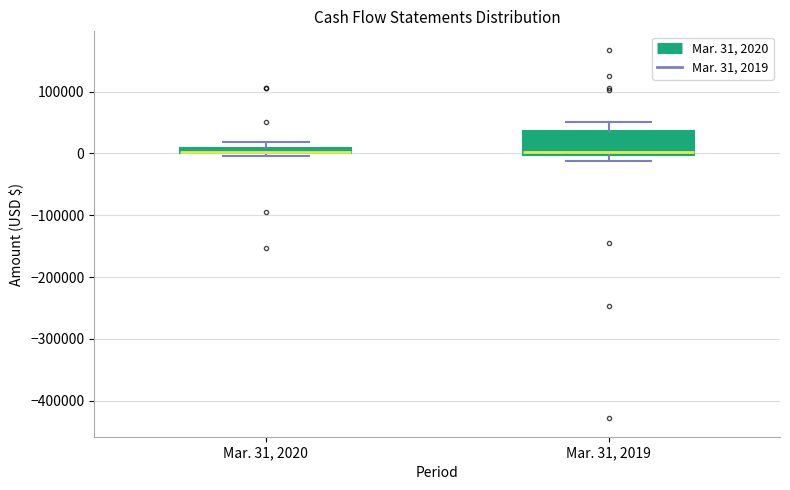

Which box is the tallest, from its lower edge to its upper edge?

Mar. 31, 2019